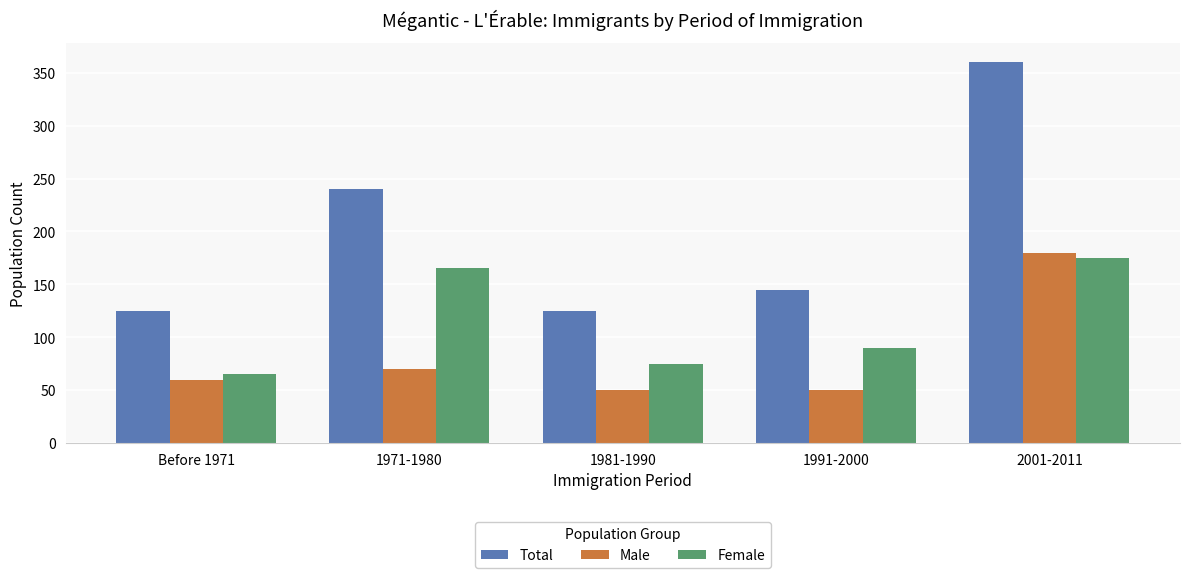

What is the difference between the maximum and minimum values in the Male series?

130